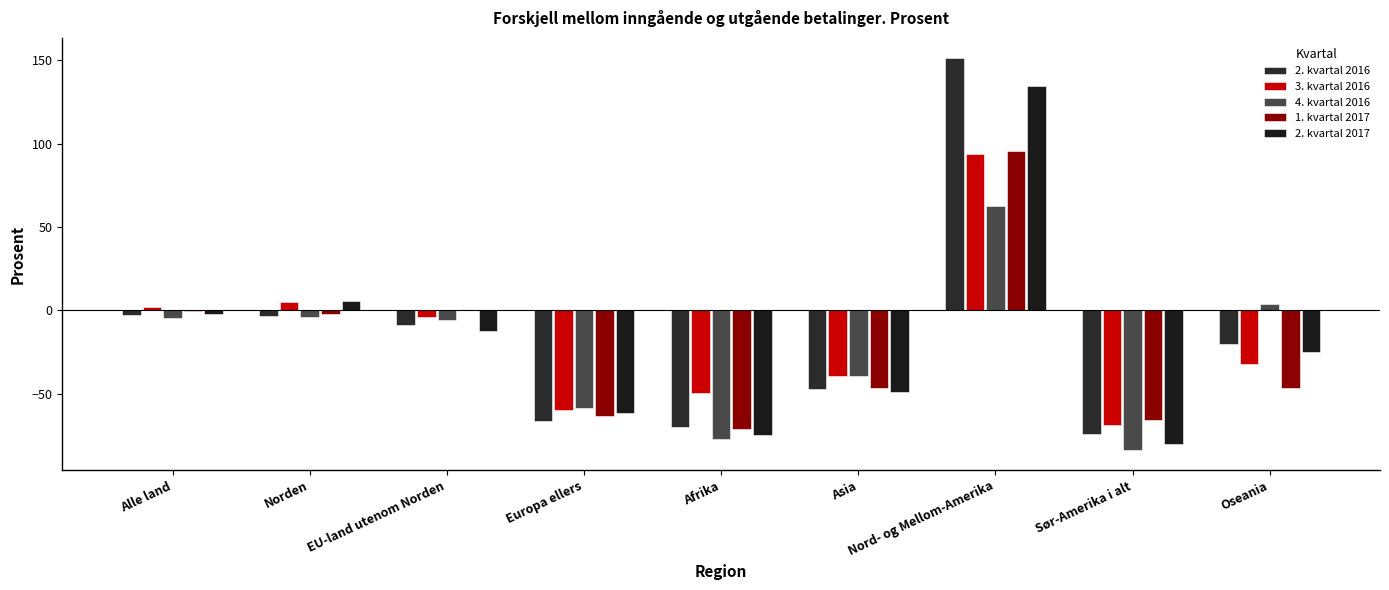

Which series has the widest spread of values?

2. kvartal 2016